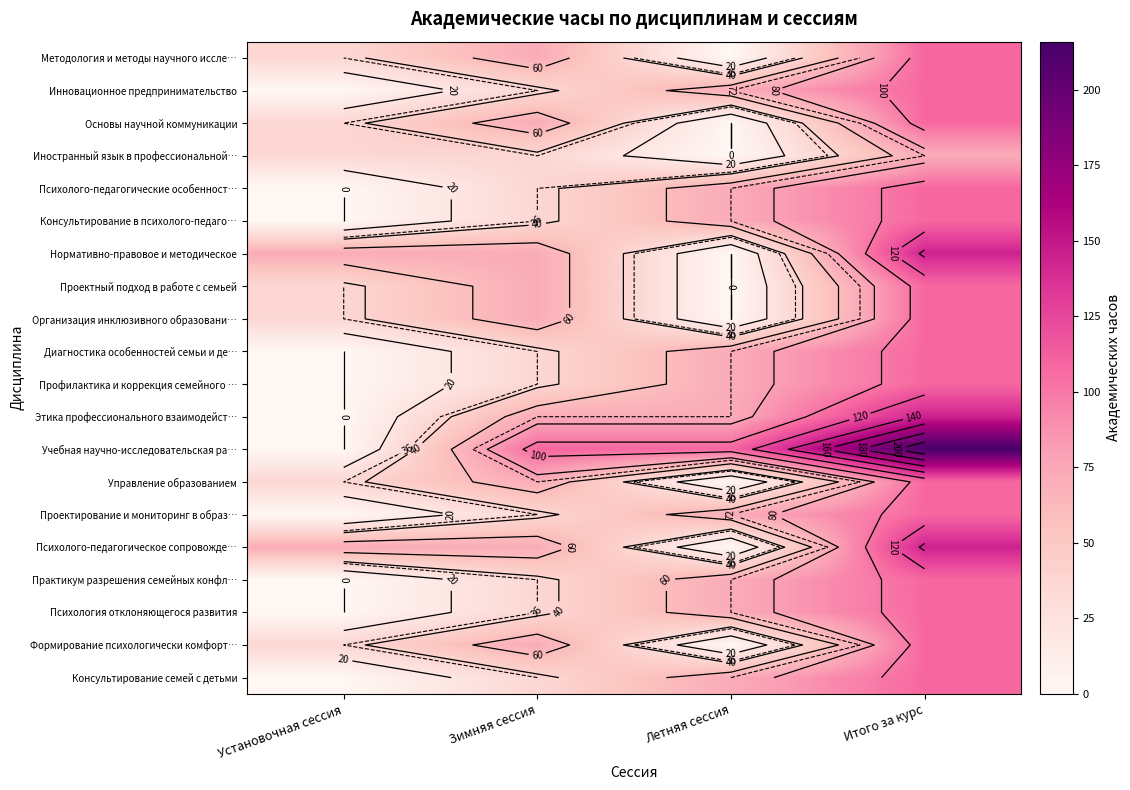

At which category is the sum across all series the highest?

Итого за курс